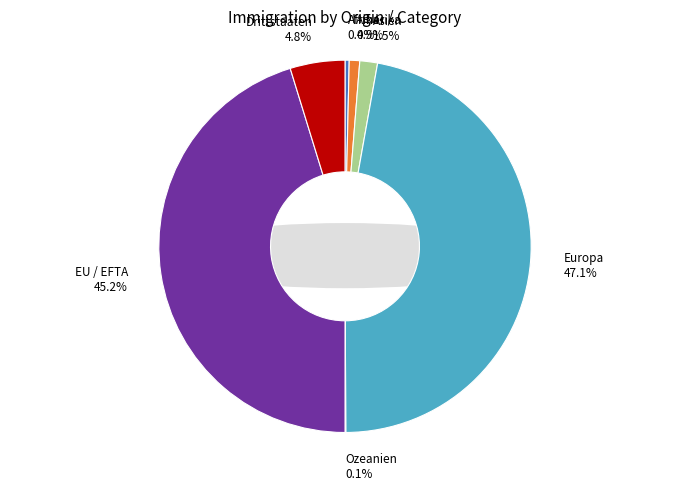

Count the number of slices in the pie.

7